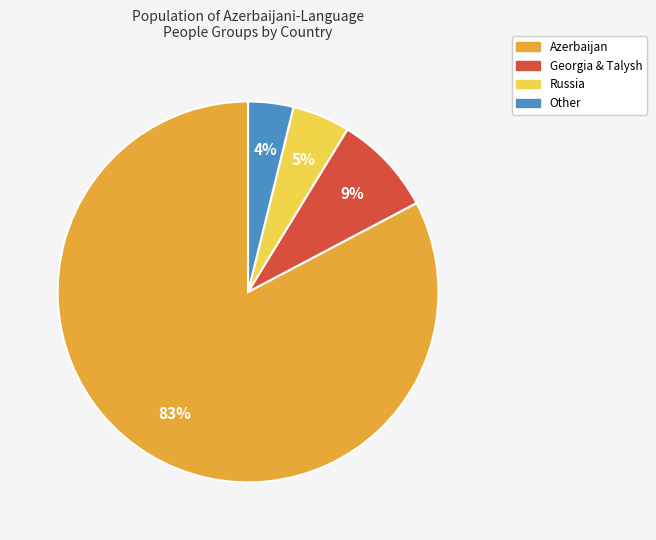

Count the number of slices in the pie.

4